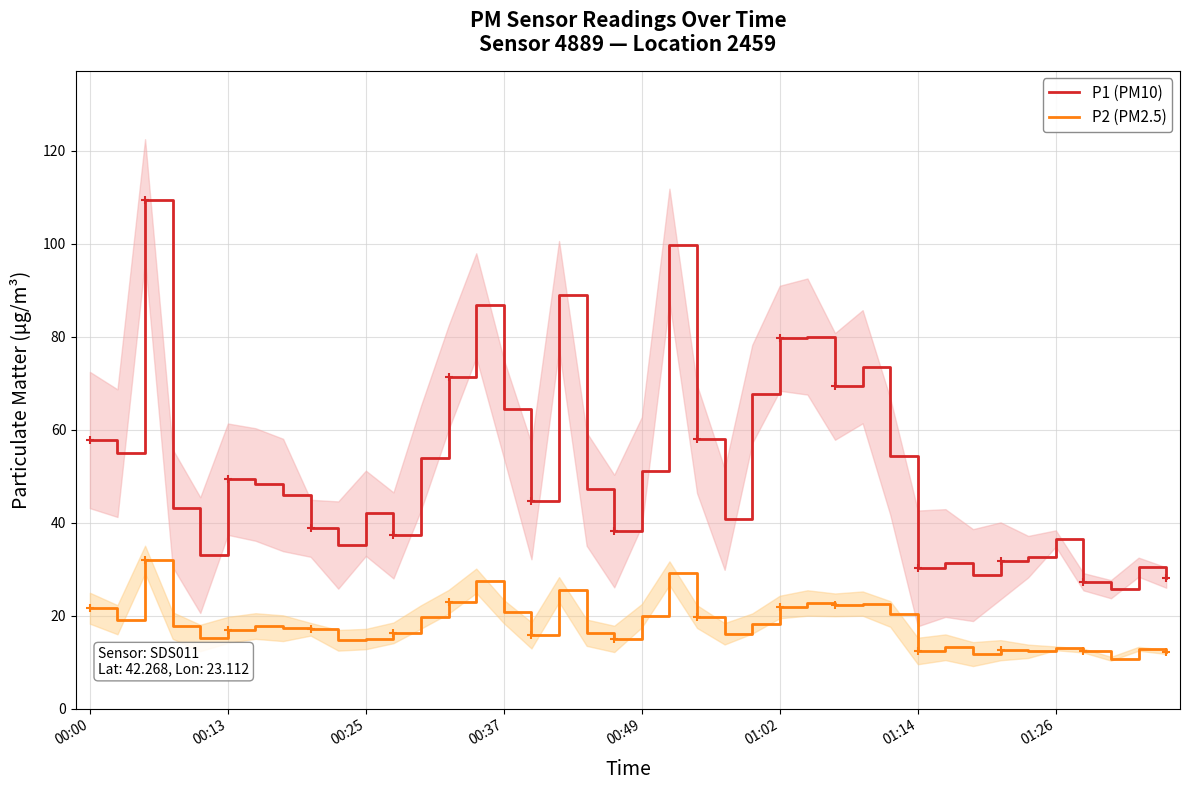

What is the maximum value for P1 (PM10)?

109.5